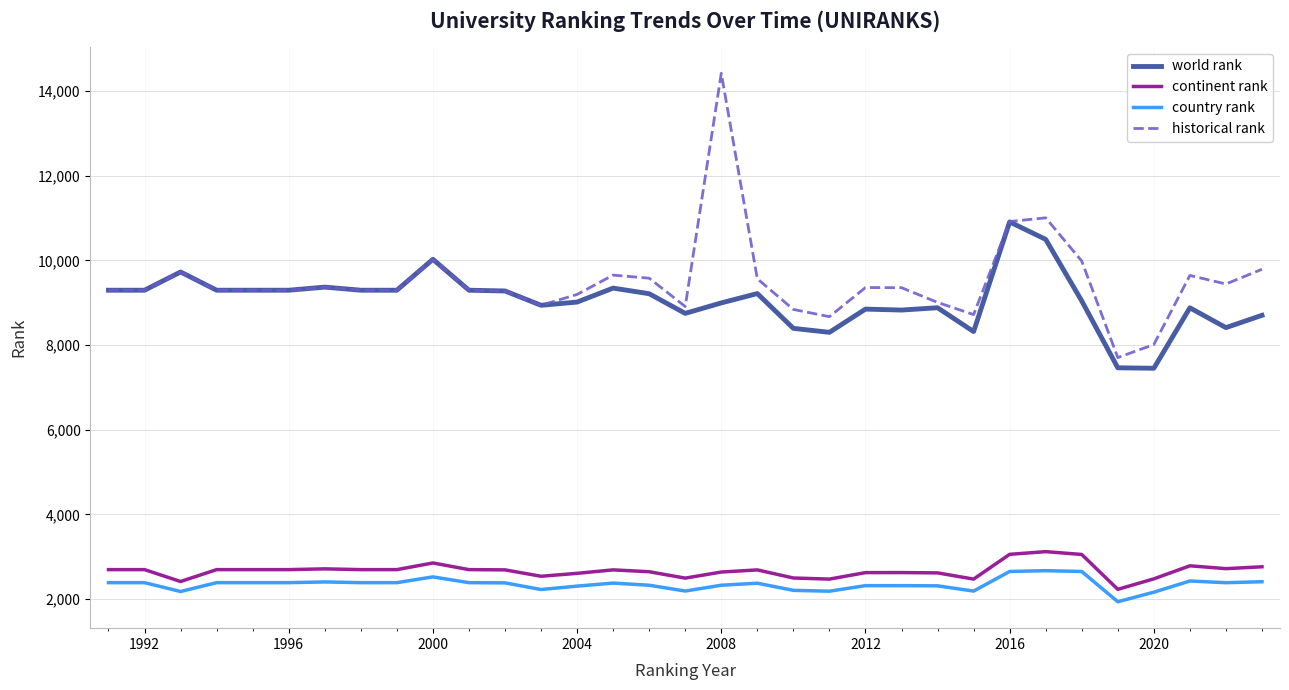

What is the minimum value for historical rank?

7703